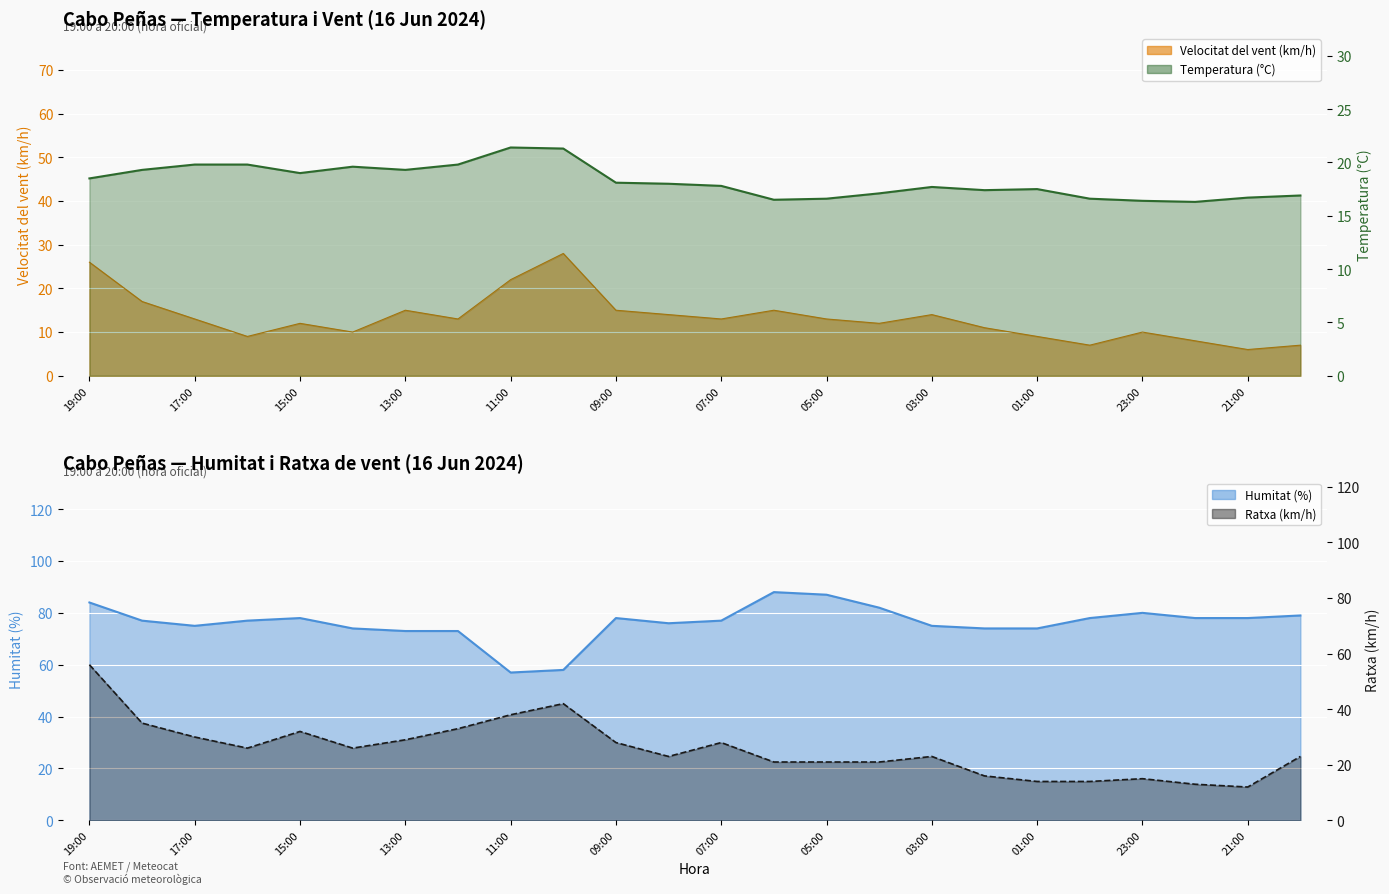

True or false: Ratxa (km/h) and Humitat (%) cross at least once.

False